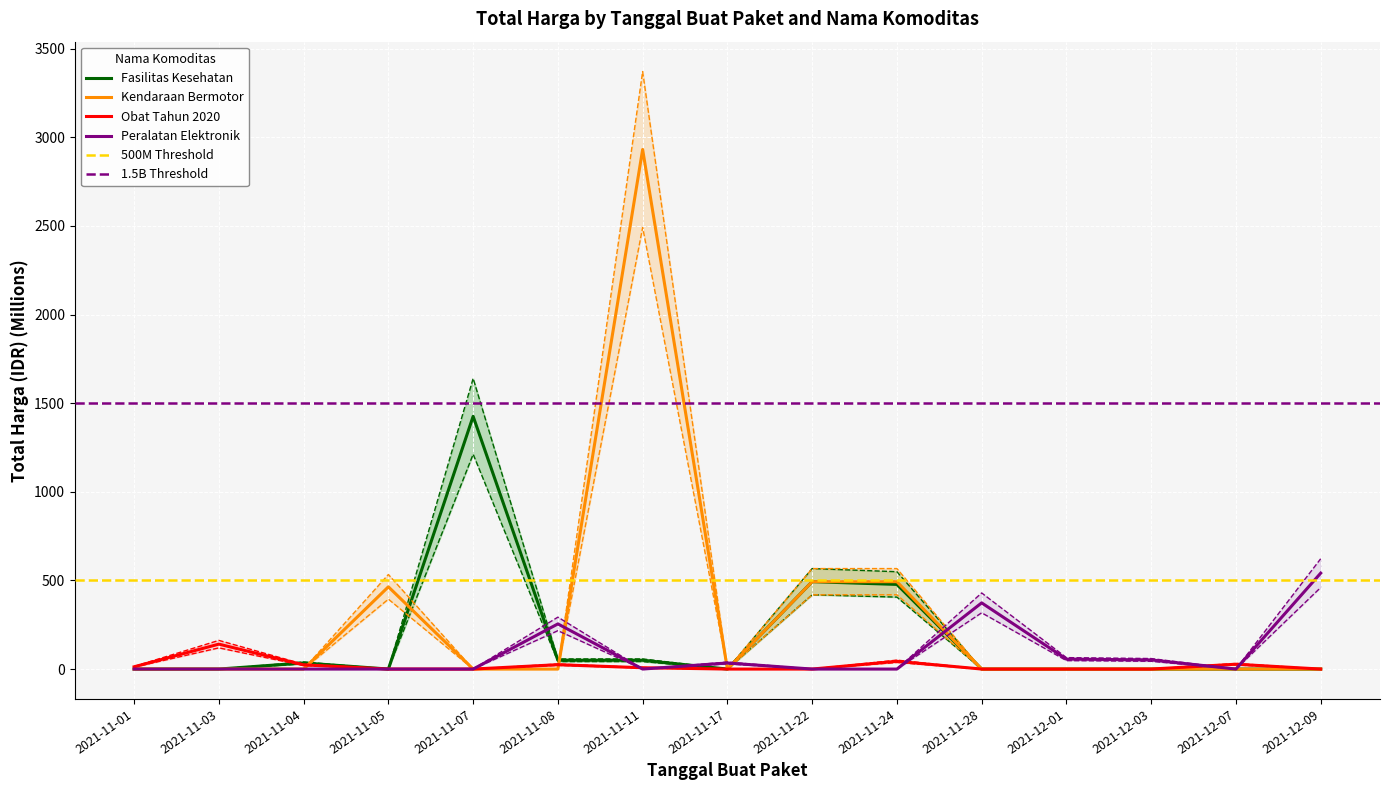

Rank the series at 2021-11-07 from highest to lowest value.

Fasilitas Kesehatan, Kendaraan Bermotor, Obat Tahun 2020, Peralatan Elektronik